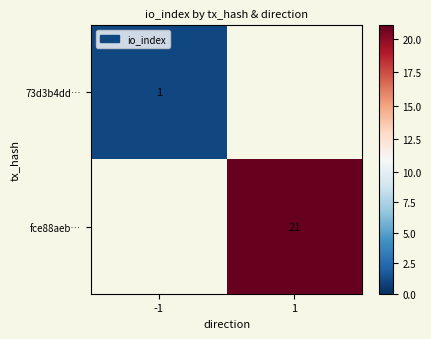

The value of fce88aeb… at 1 is 21. True or false?

True